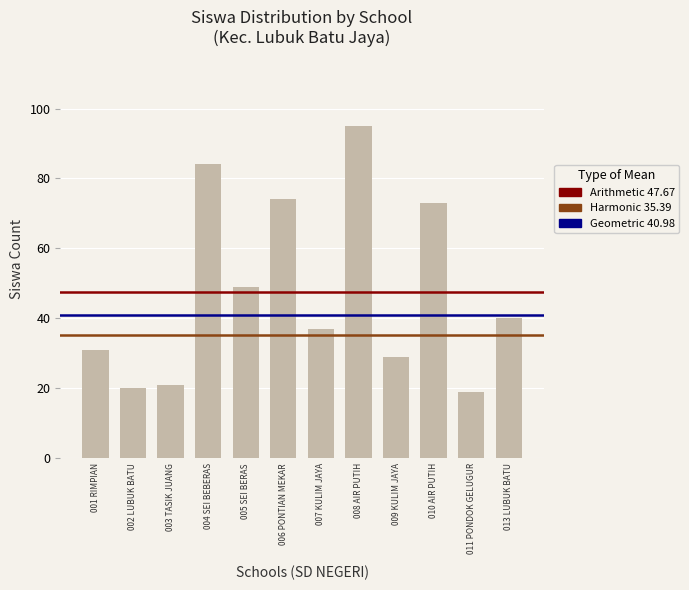

What position from the left is 001 RIMPIAN?

1